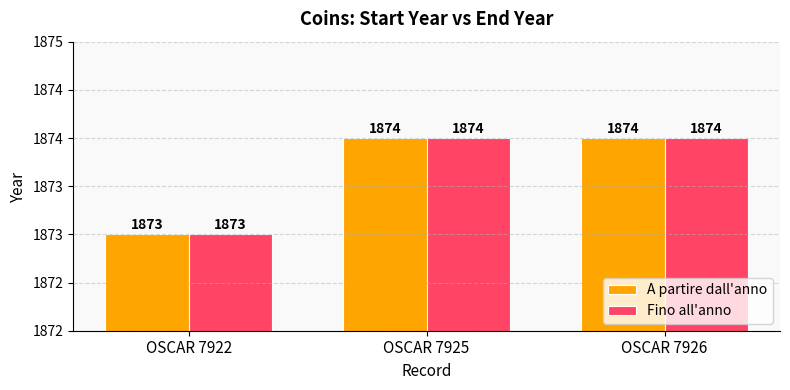

How many A partire dall'anno values are between 1873 and 1874?

3